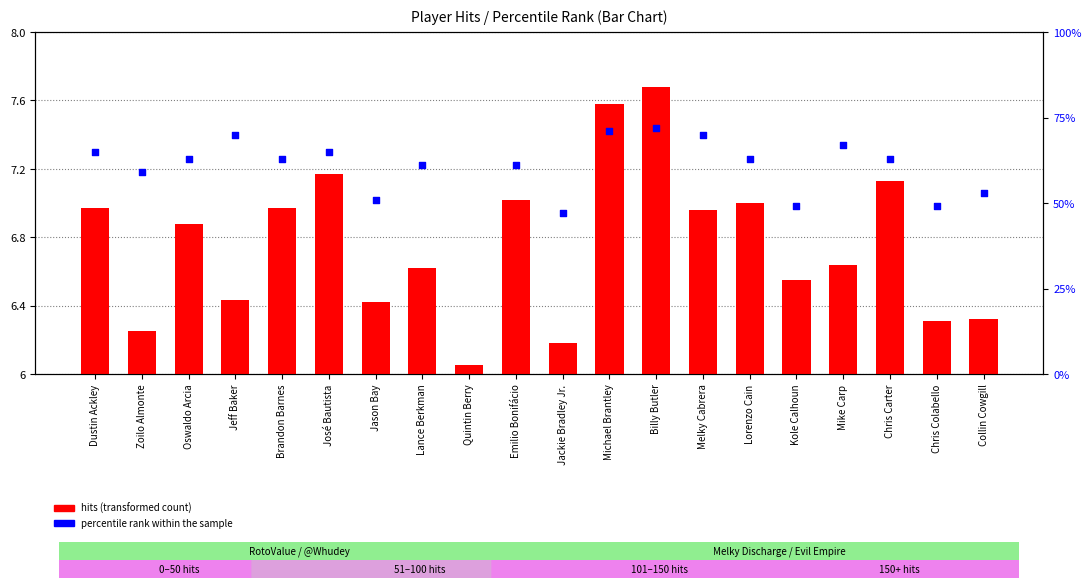

Which series reaches the minimum Y coordinate?

hits (transformed count)